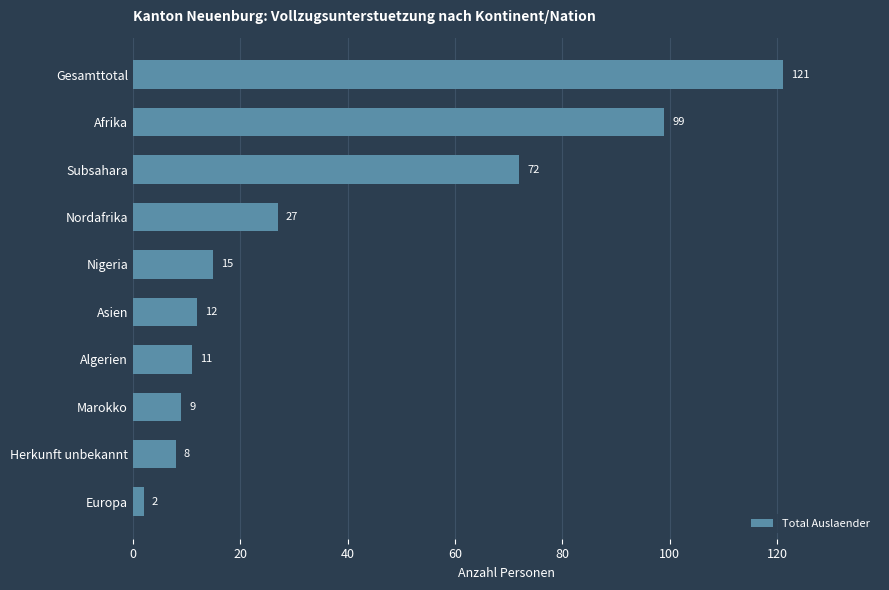

What is the difference between the maximum and minimum values?

119